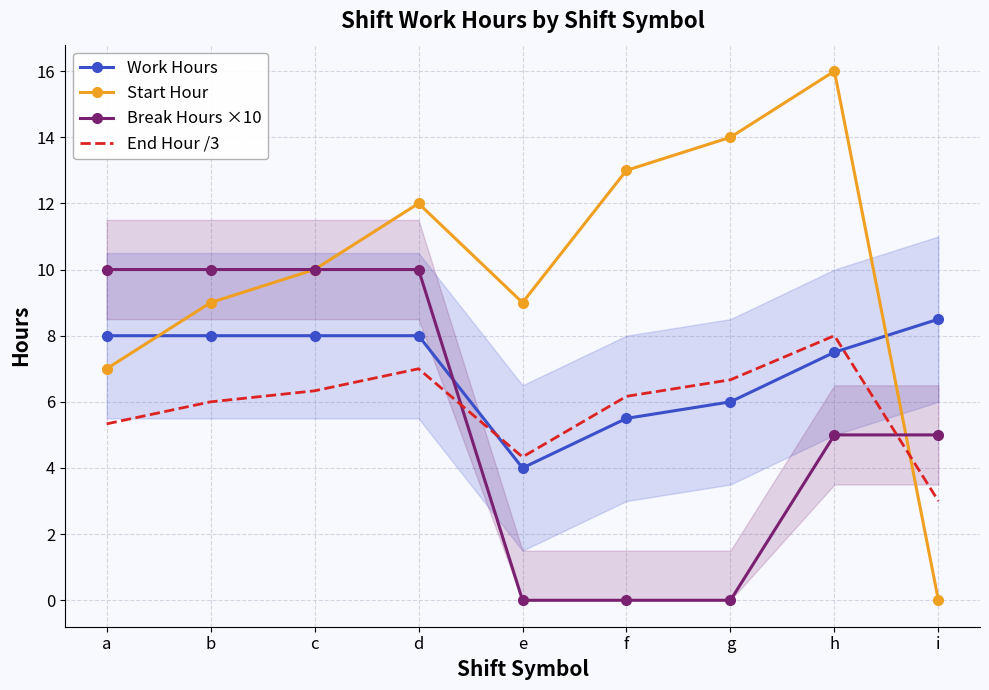

True or false: Break Hours ×10 has a value of 5.0 at i.

True